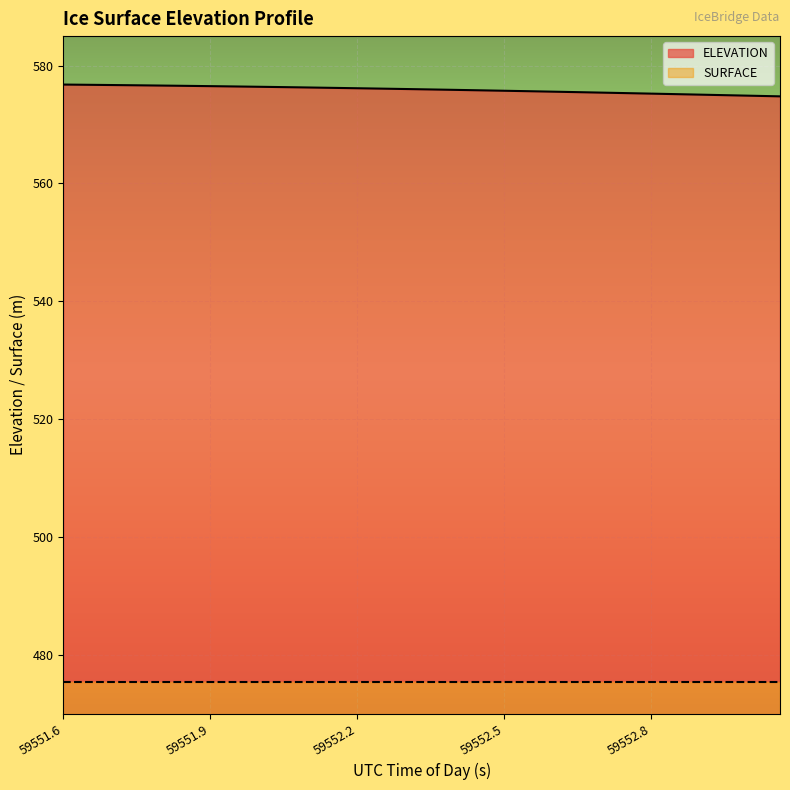

True or false: the data shows 925.2 at 59552.0006.

False